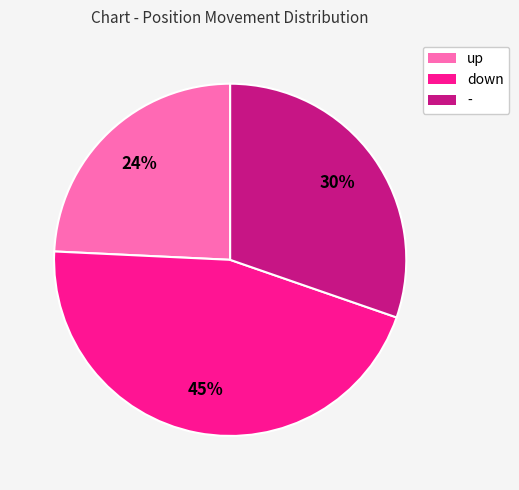

Between - and up, which is larger?

-